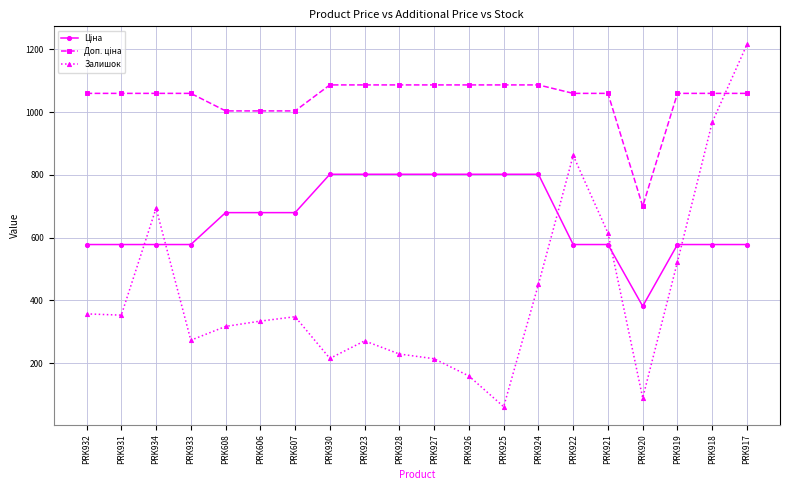

What is the greatest value displayed?

1216.0